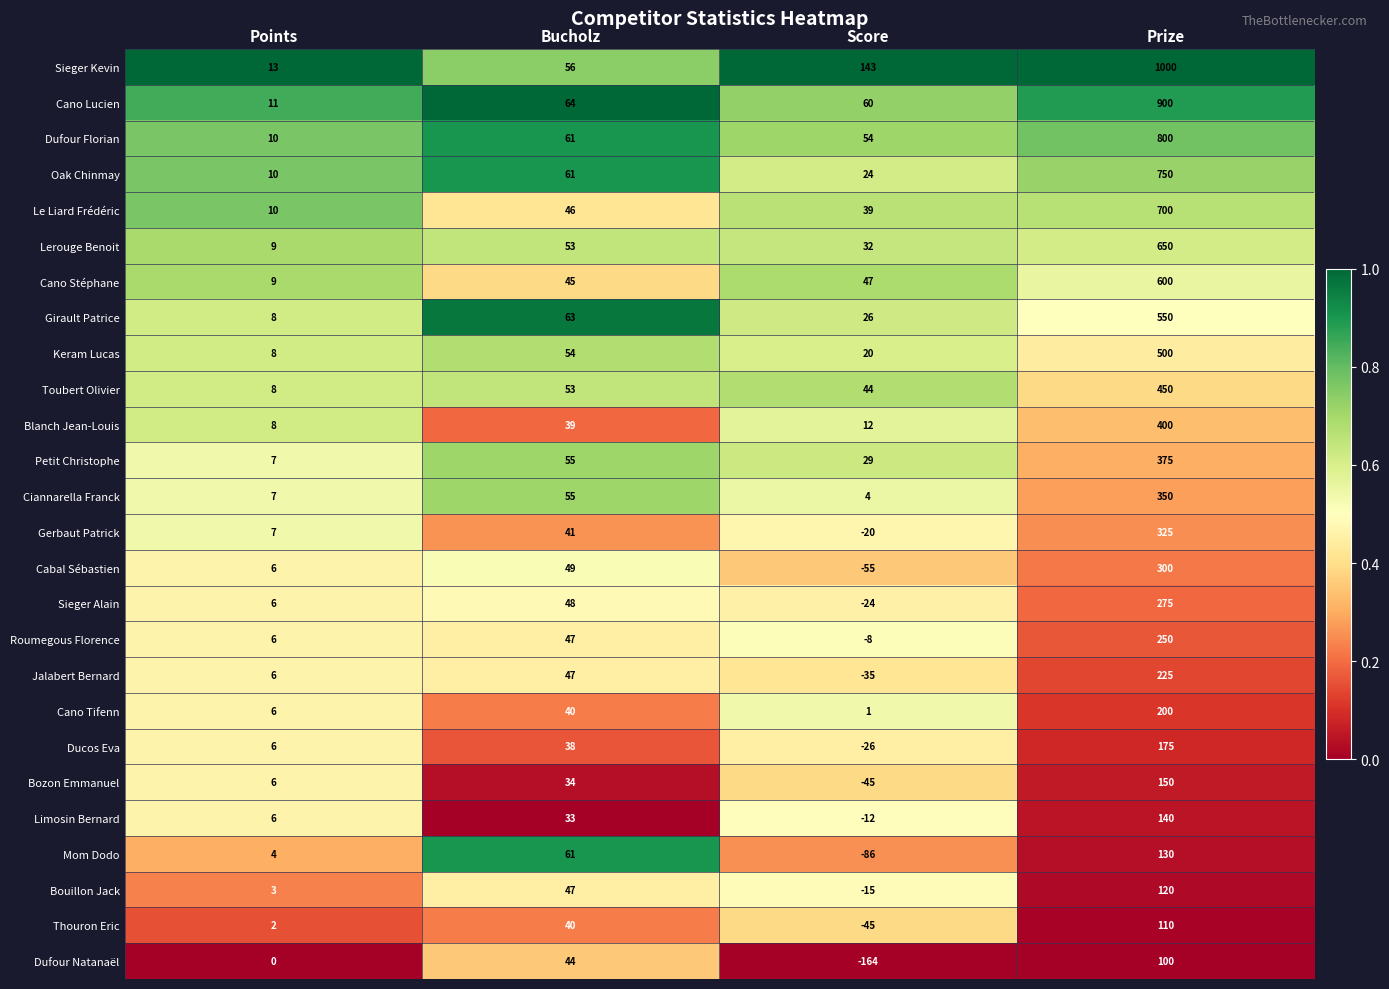

Which series has the largest range (max minus min)?

Sieger Kevin